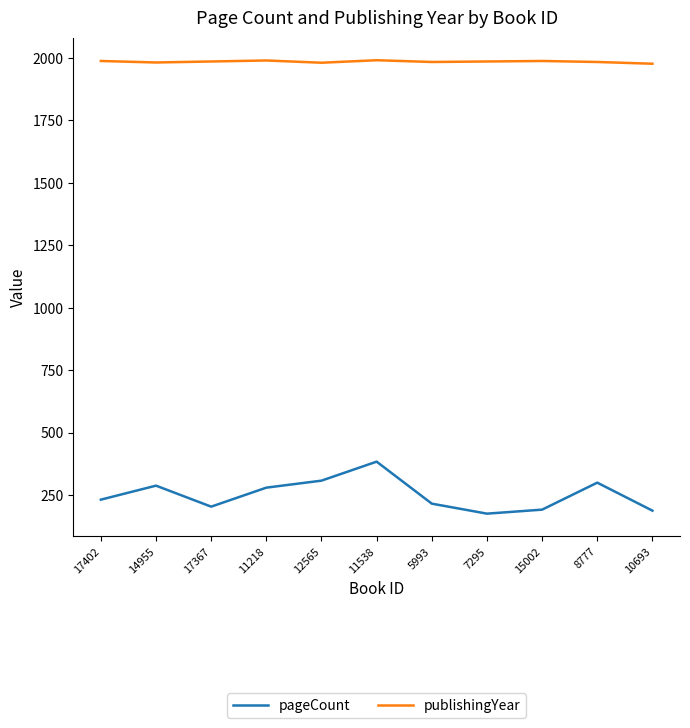

List the series in order of their overall mean, lowest first.

pageCount, publishingYear